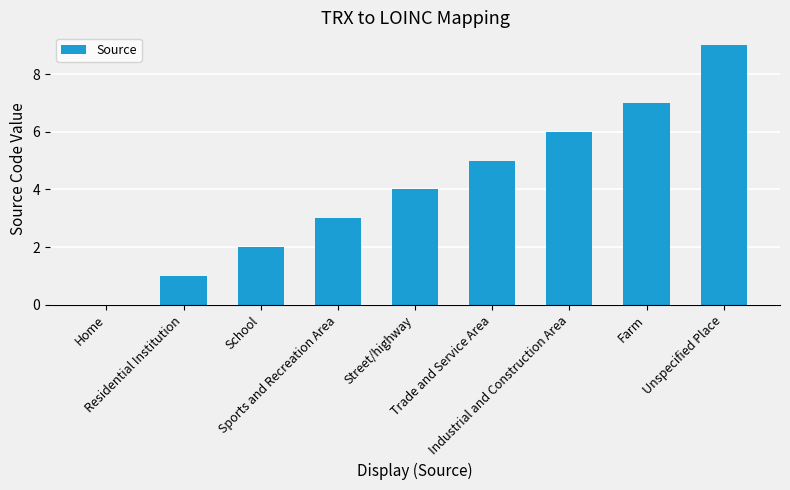

What is the greatest value displayed?

9